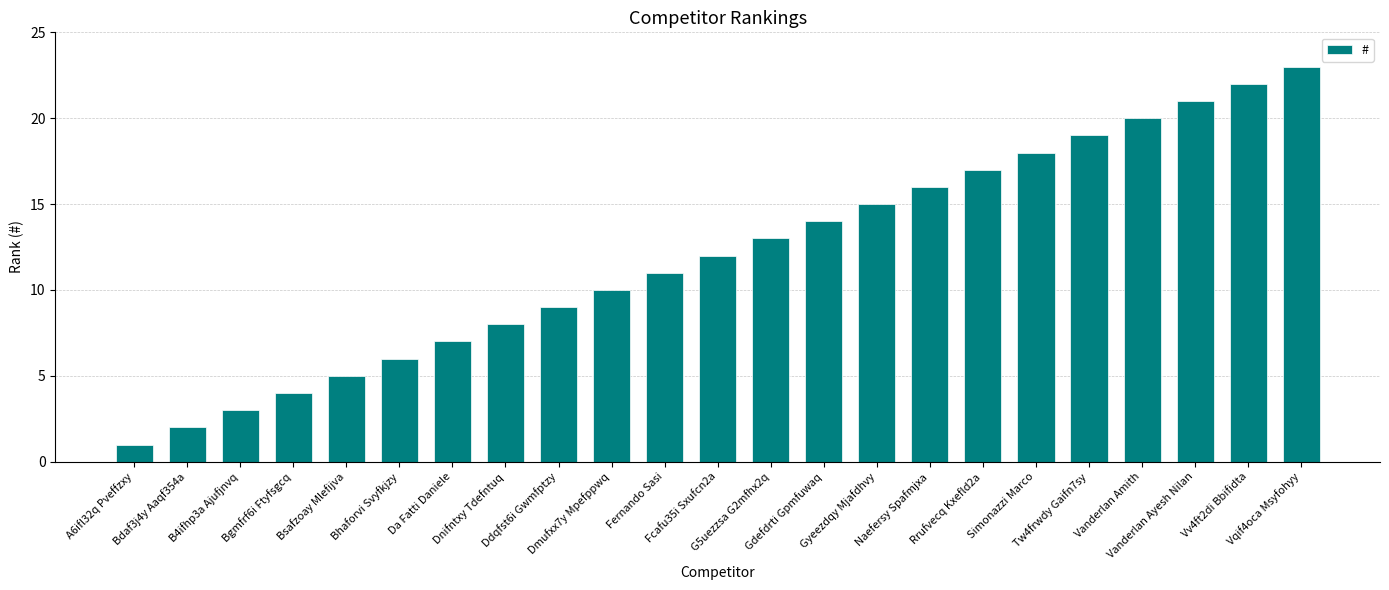

Reading left to right, list all the values displayed in this chart.

1	2	3	4	5	6	7	8	9	10	11	12	13	14	15	16	17	18	19	20	21	22	23